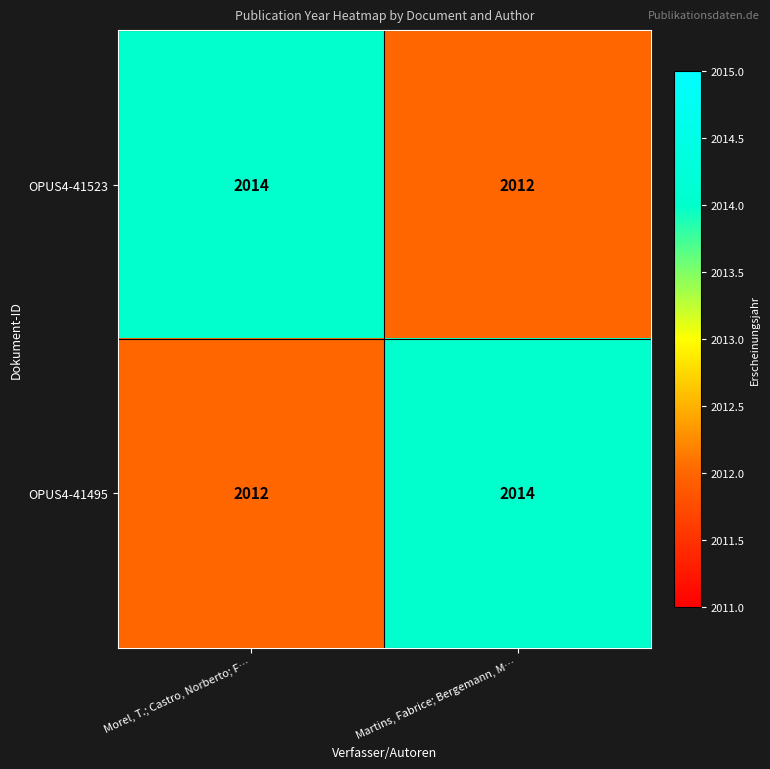

What is the sum of all OPUS4-41523 values?

4026